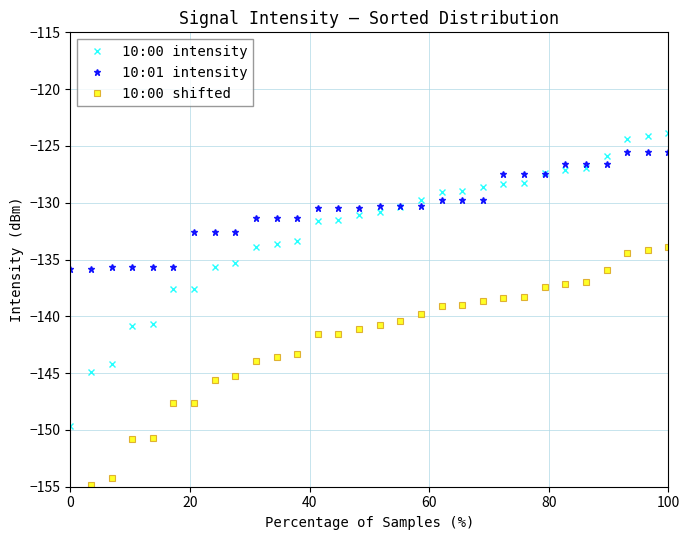

What is the lowest value of the 10:00 intensity series?

-149.7